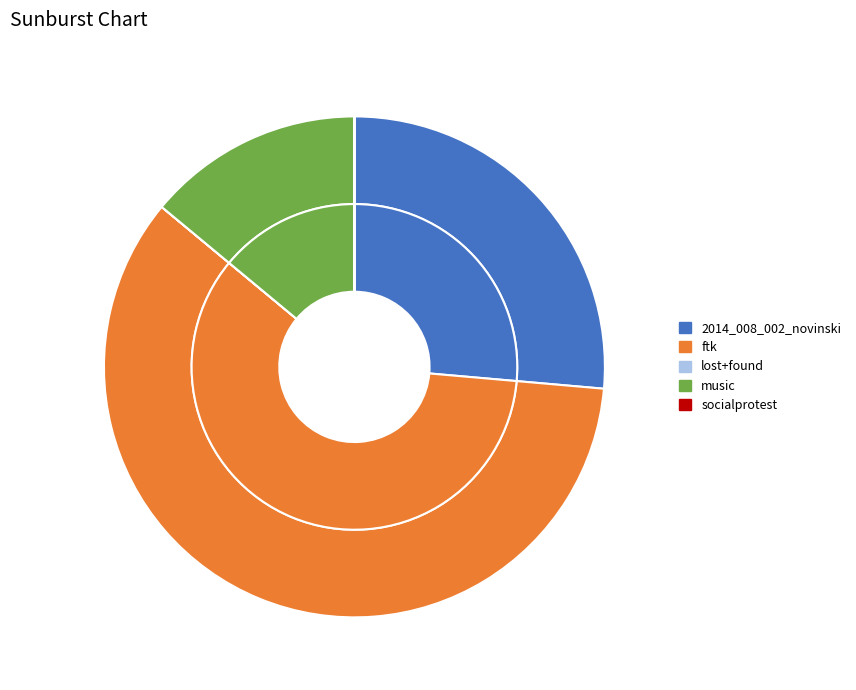

Rank the categories by value from lowest to highest.

lost+found, socialprotest, music, 2014_008_002_novinski, ftk